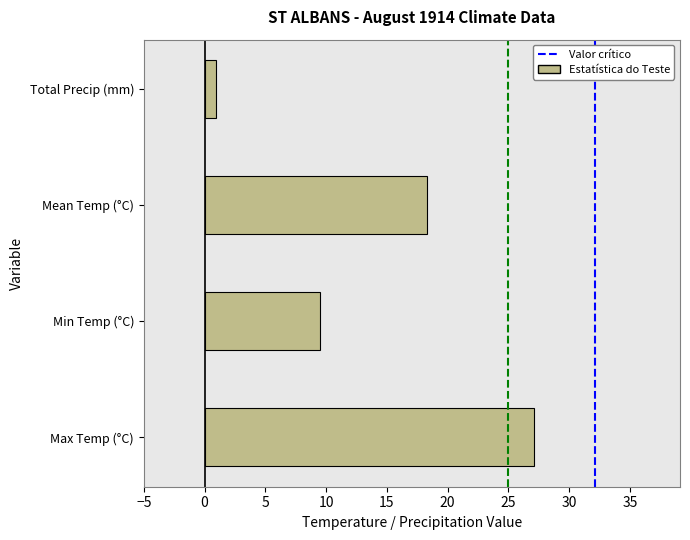

Reading top to bottom, transcribe all the data shown in this chart.

1.0	18.3	9.5	27.1